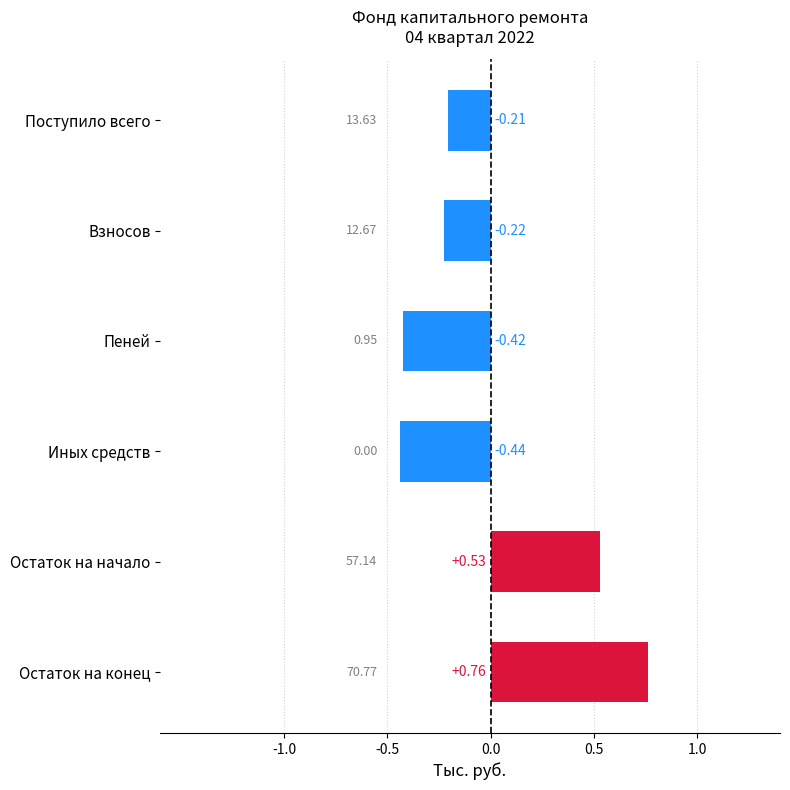

Which category has the lowest value across all series?

Иных средств